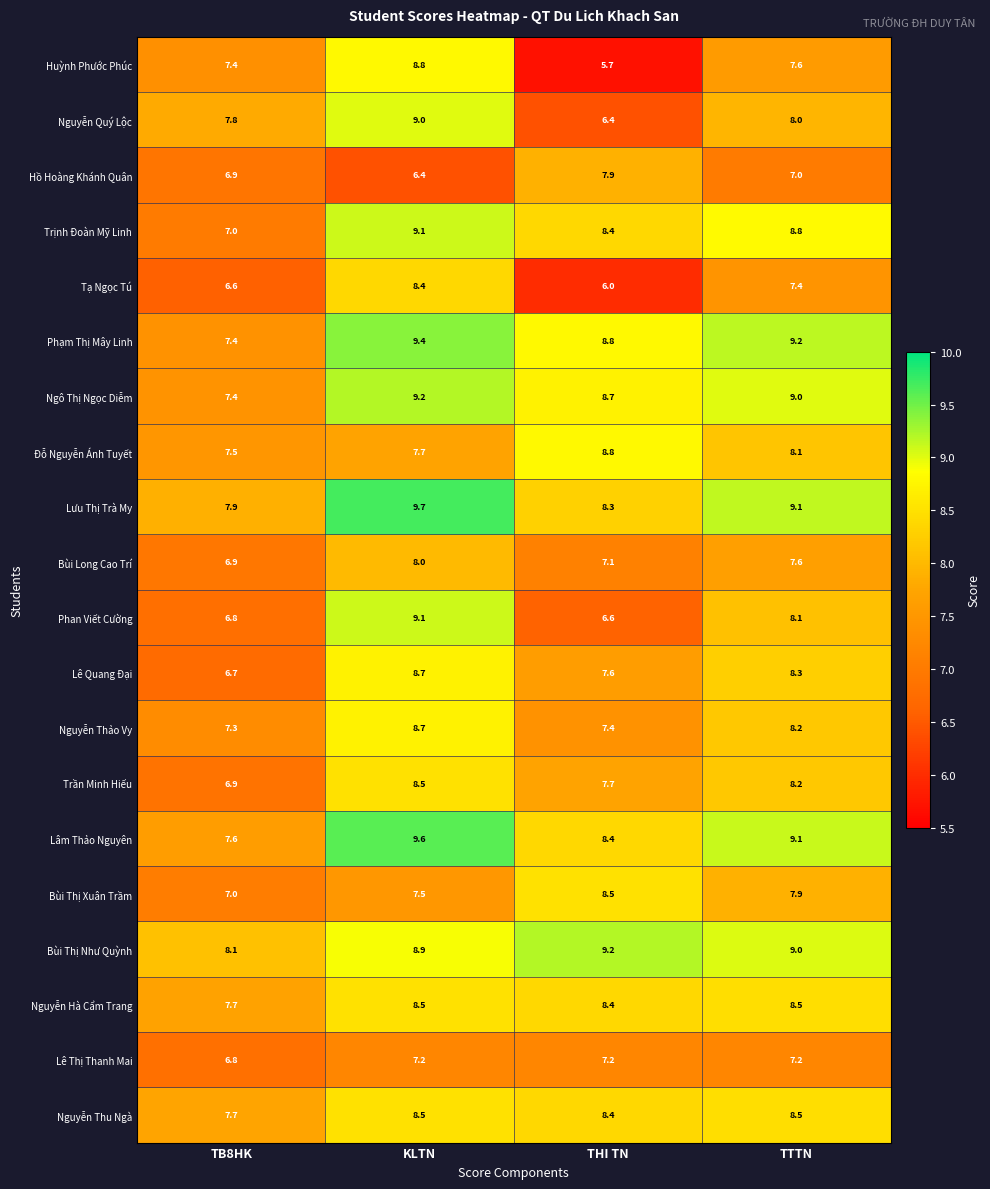

Which series changed the most between KLTN and THI TN?

Huỳnh Phước Phúc